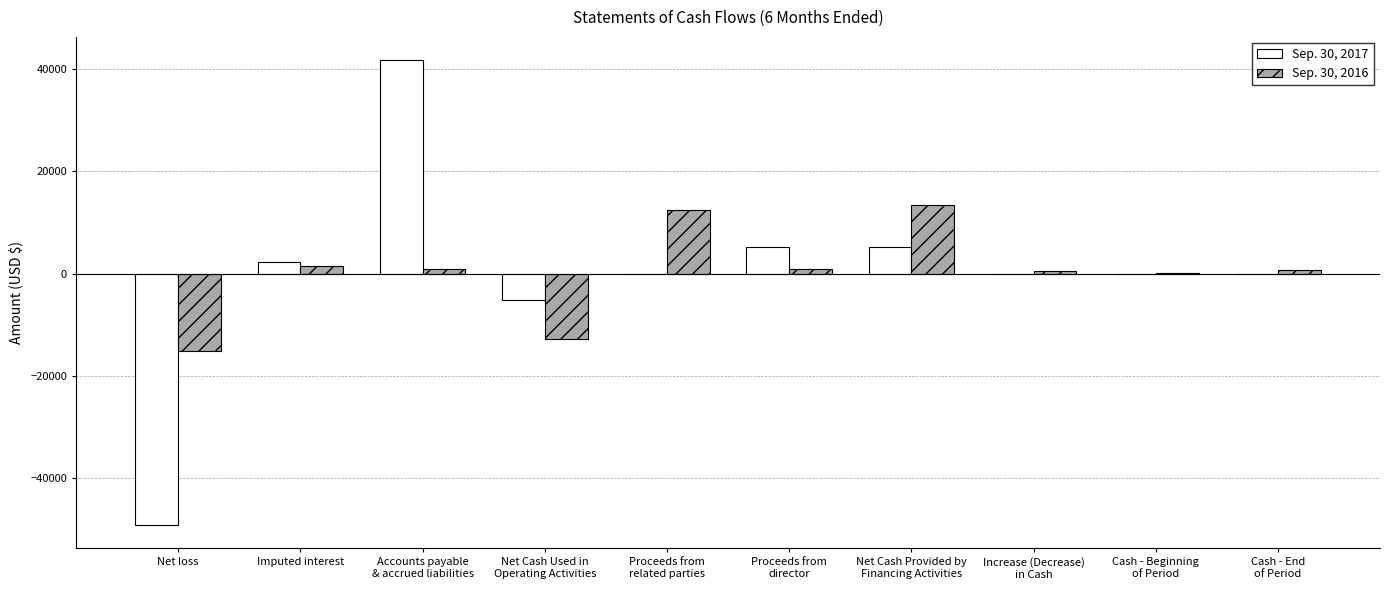

What is the sum of all Sep. 30, 2016 values?

2458